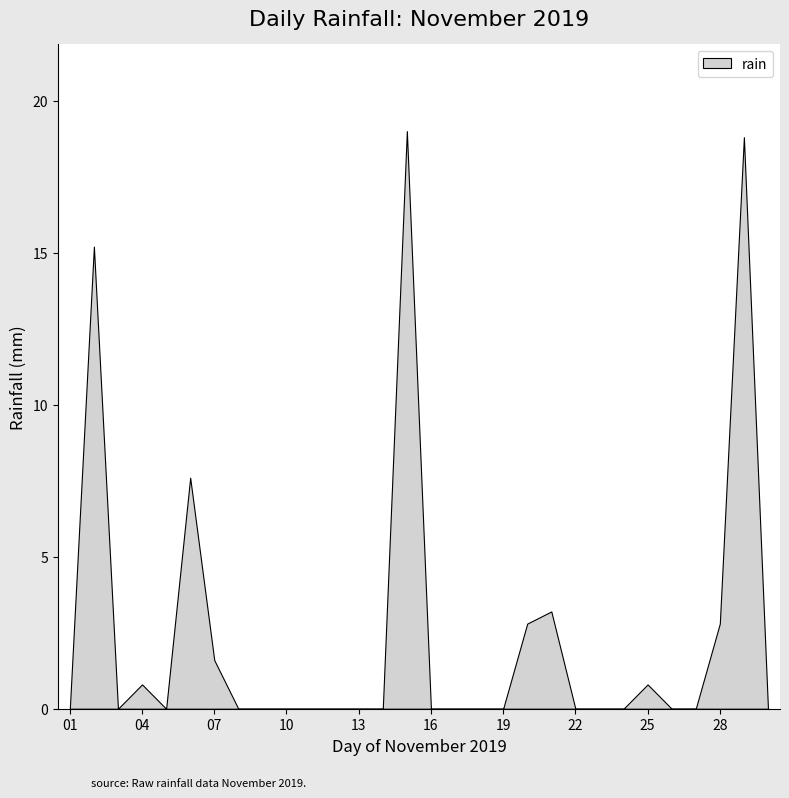

Count the number of categories in the chart.

30